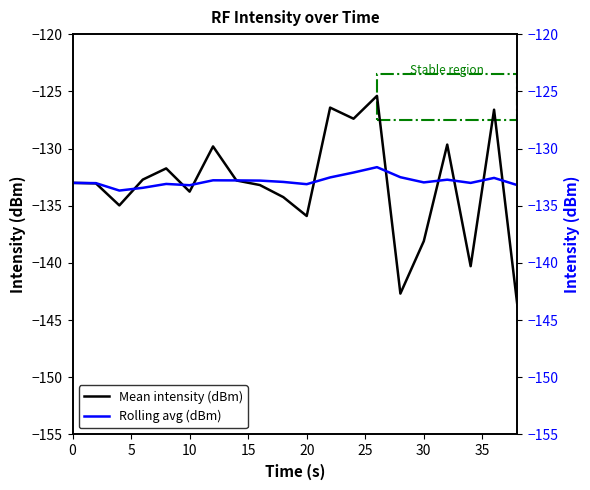

How many values in the Mean intensity (dBm) series are below -133?

11